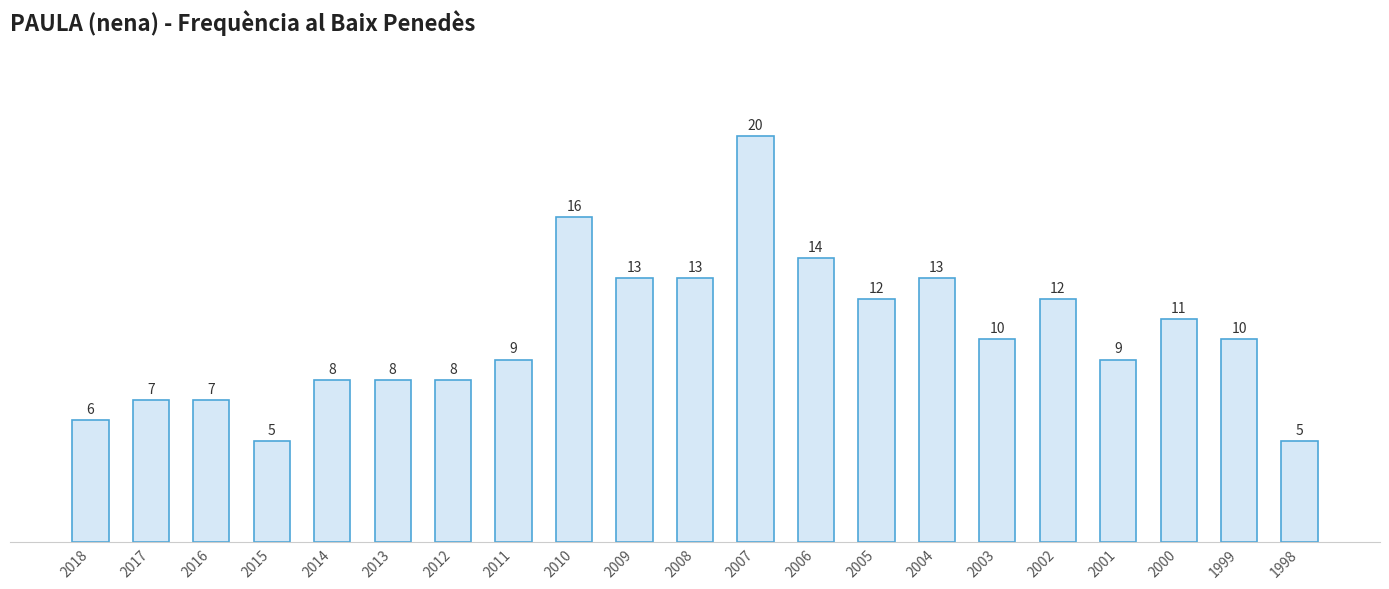

What is the sum of the values at 2006 and 2012?

22